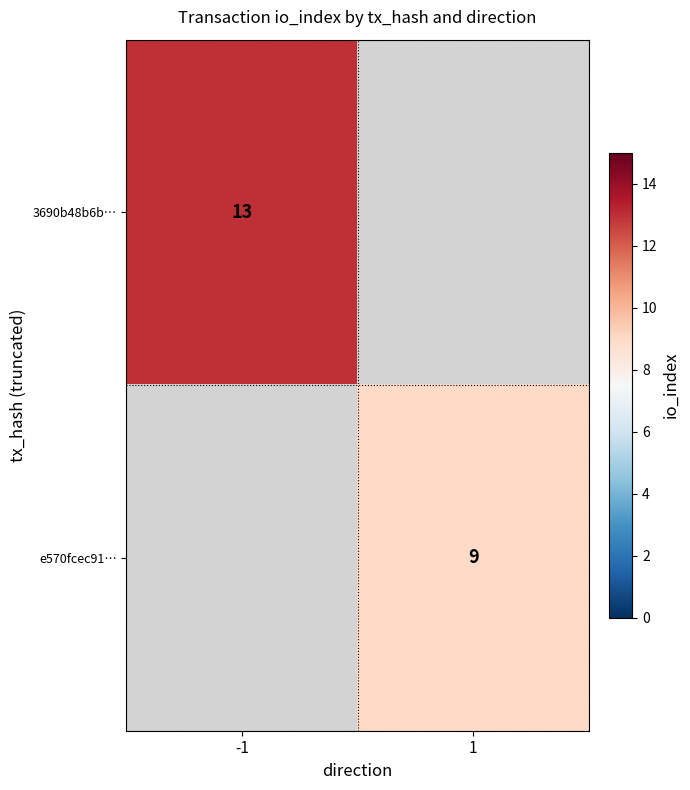

The 3690b48b6b… series shows 20 at -1. True or false?

False